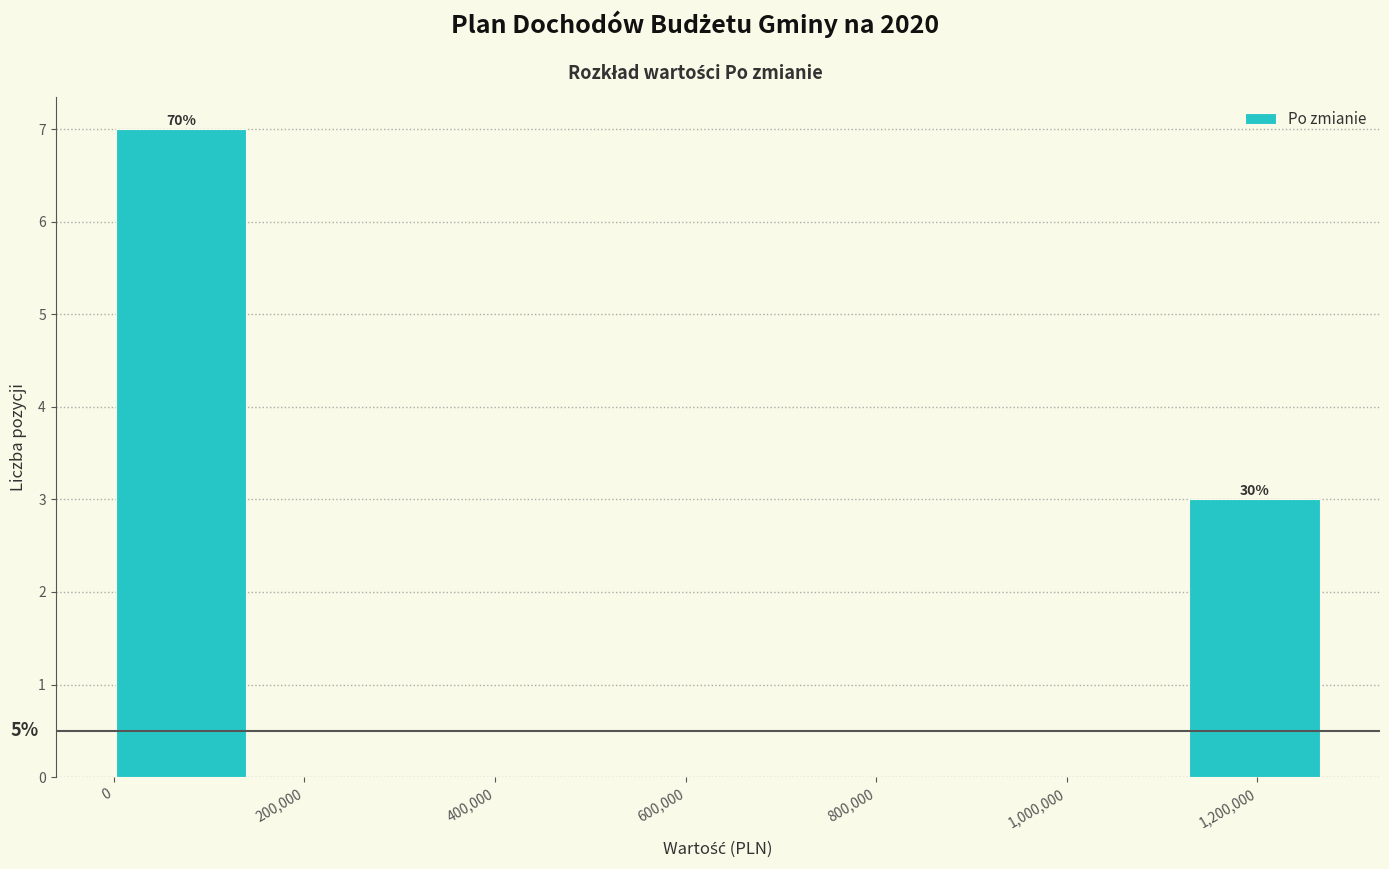

Which range on the x-axis has the tallest bar?

0 to 160000